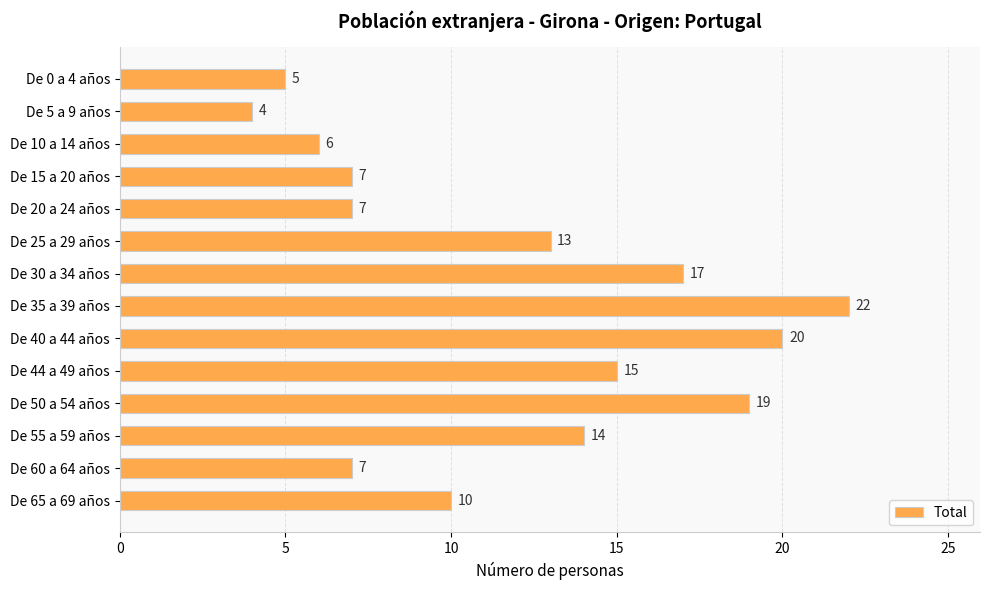

What is the sum of all values?

166